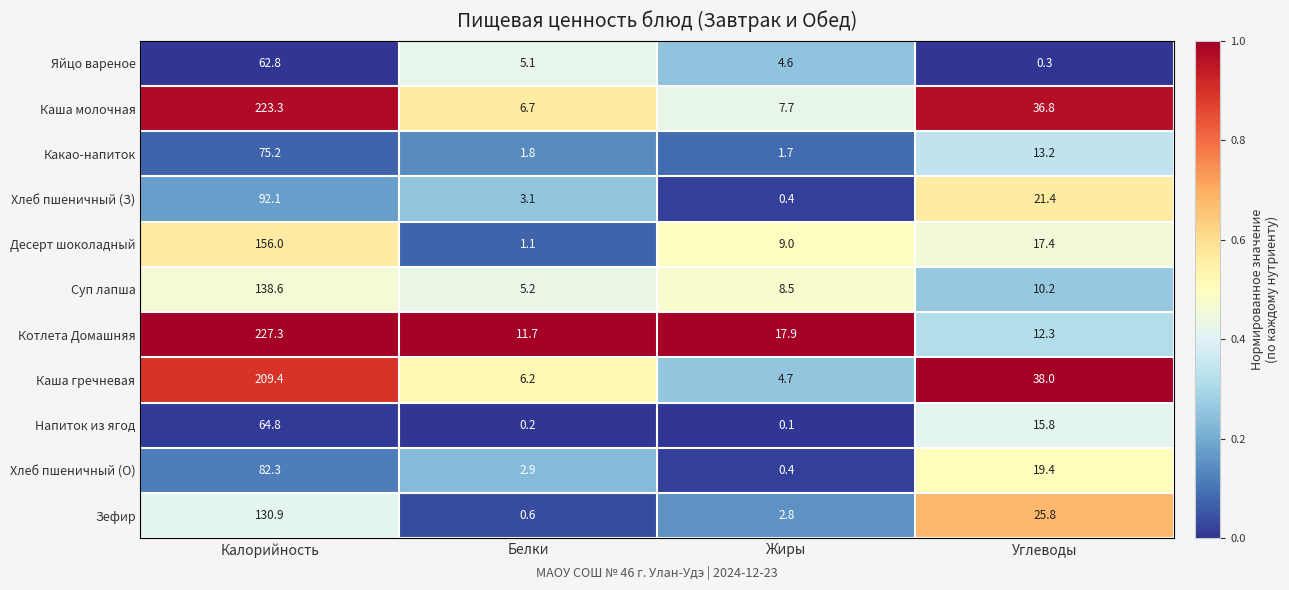

At which category is the sum across all series the highest?

Калорийность